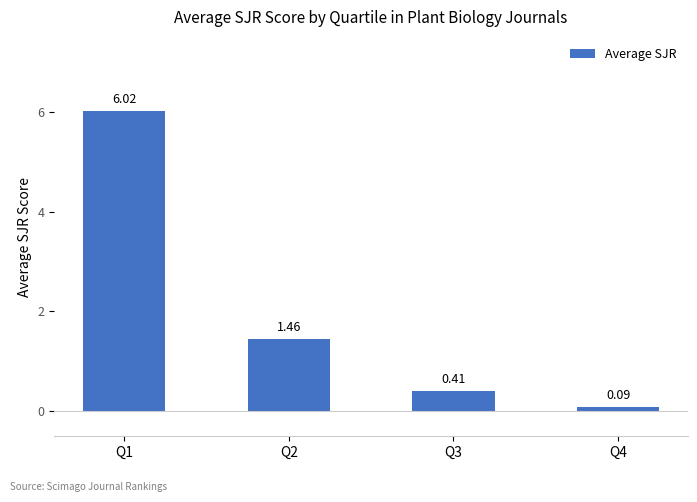

How many categories are shown in the chart?

4